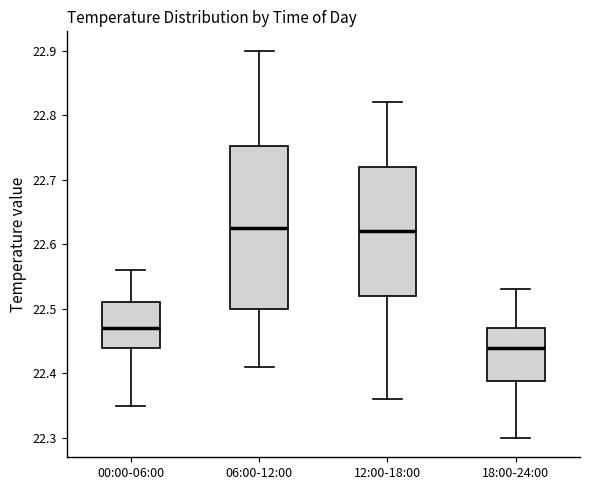

Where does the lower whisker of the box for 00:00-06:00 end on the y-axis? The values are not printed on the chart, so give them approximately, as read against the axis.

22.35